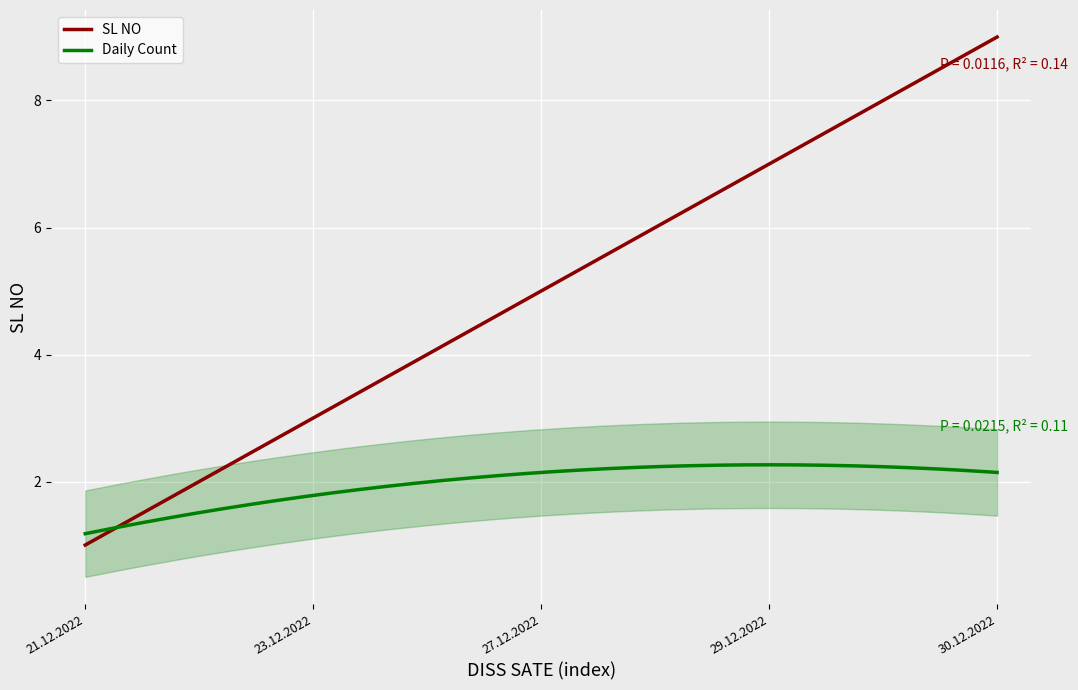

What is the change in value from 21.12.2022 to 27.12.2022?

+4